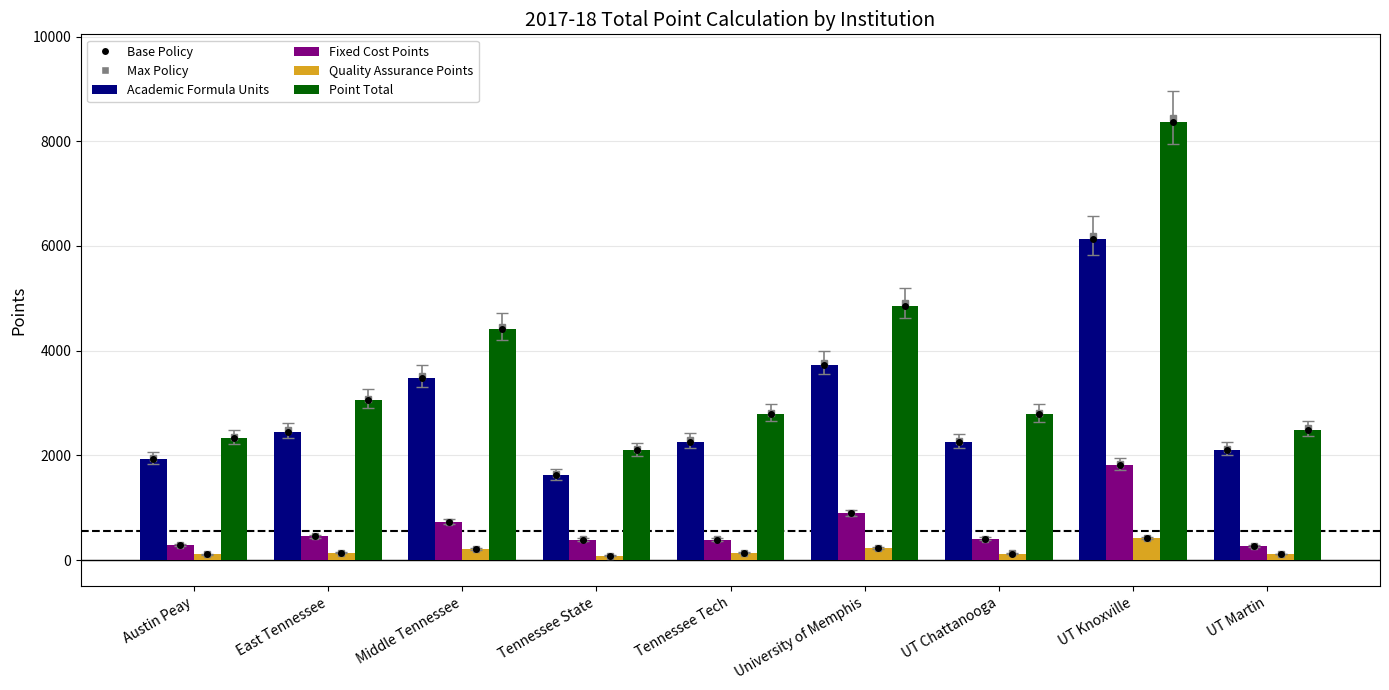

Reading left to right, what are all the values shown in this chart?

Academic Formula Units: 1934.4	2456.2	3481.0	1620.5	2262.6	3733.5	2250.0	6135.7	2106.2
Fixed Cost Points: 284.5	454.2	727.0	393.5	390.4	894.2	407.5	1817.5	271.6
Quality Assurance Points: 107.6	139.6	208.7	82.3	135.9	232.0	126.0	416.1	114.0
Point Total: 2326.5	3049.9	4416.7	2096.3	2788.9	4859.8	2783.5	8369.4	2491.8